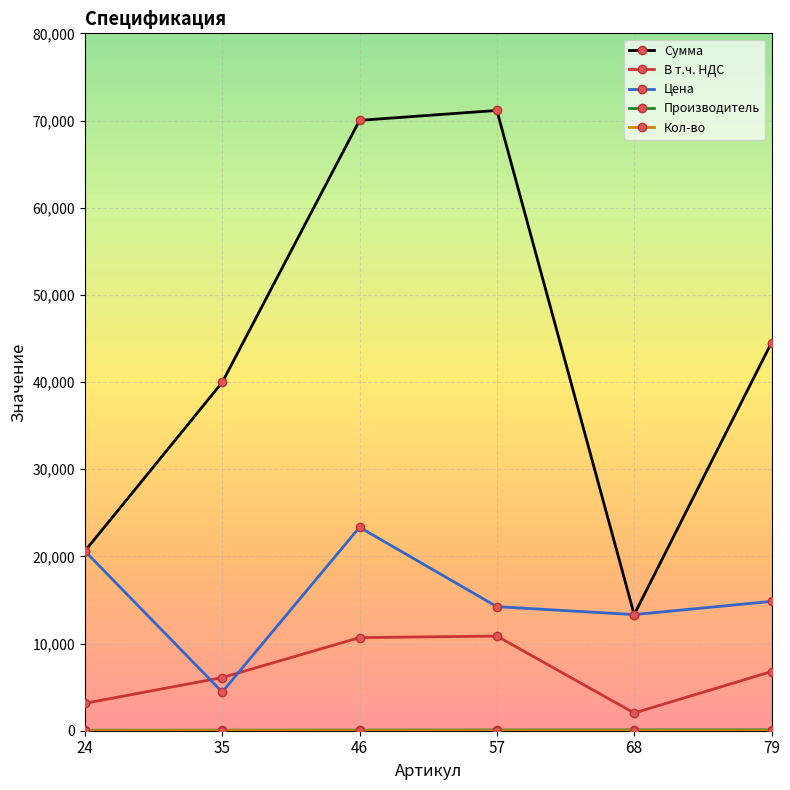

The value of Цена at 46 is 32387.6. True or false?

False